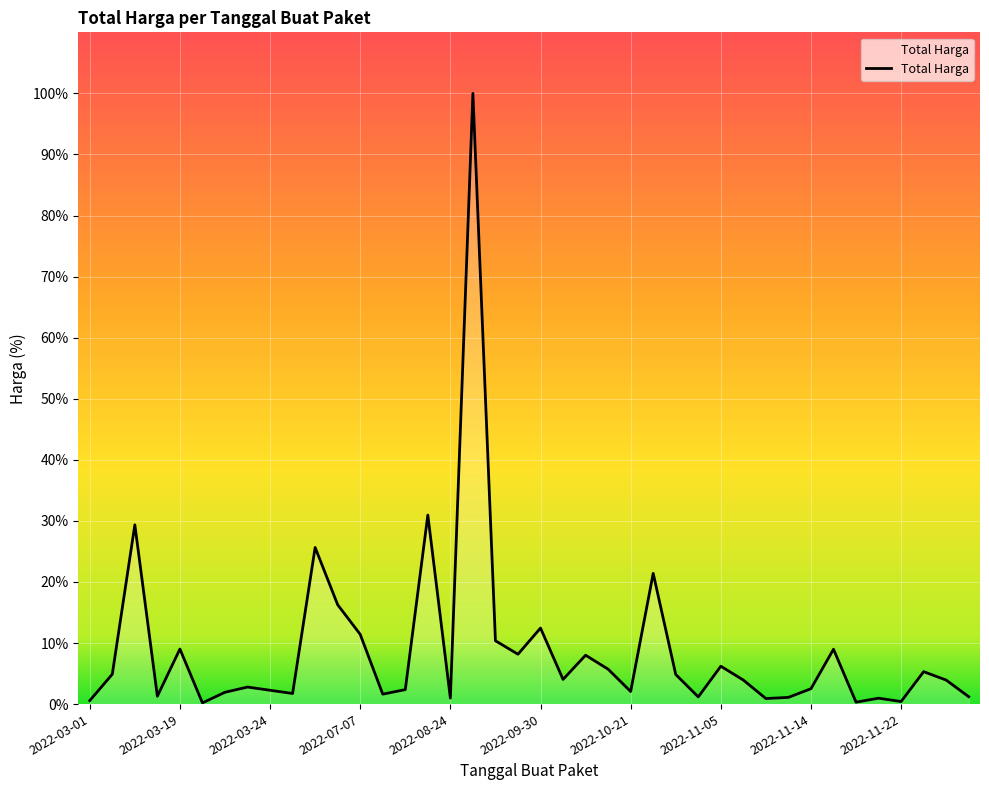

Does the chart display data point markers on the line(s)?

No